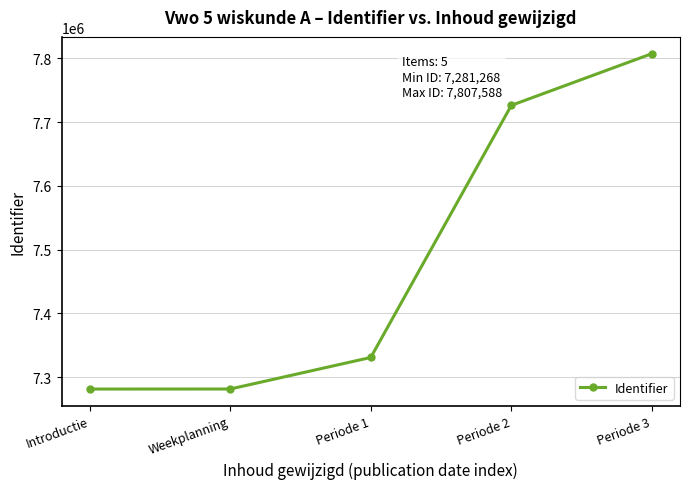

True or false: there are more than 2 points higher than both neighbors.

False